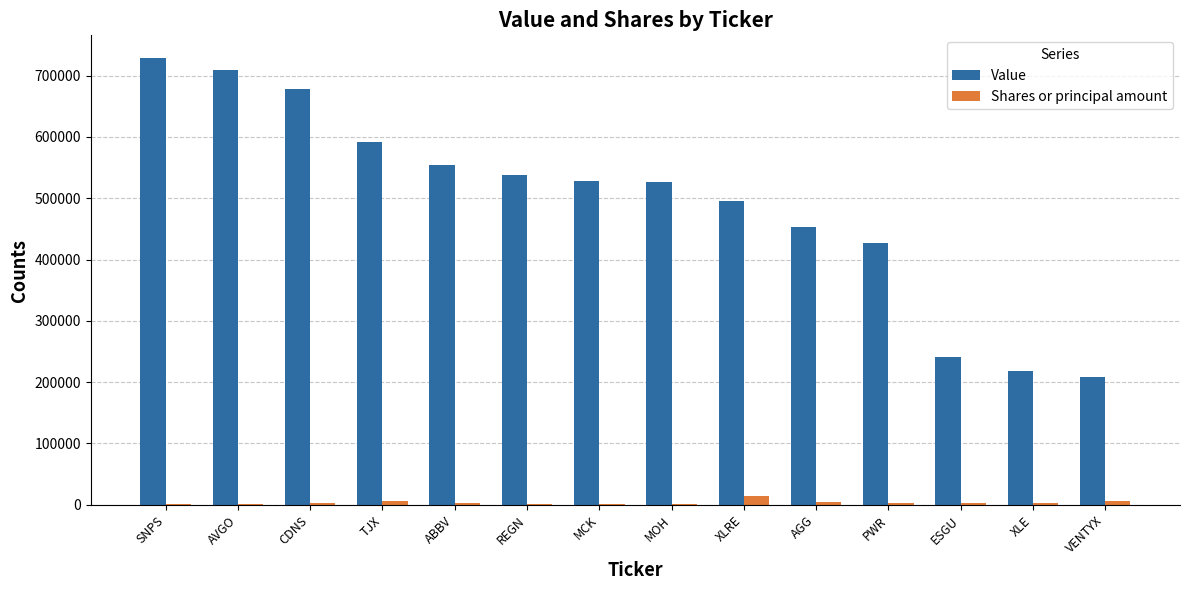

True or false: Value has a value of 526591 at MOH.

True